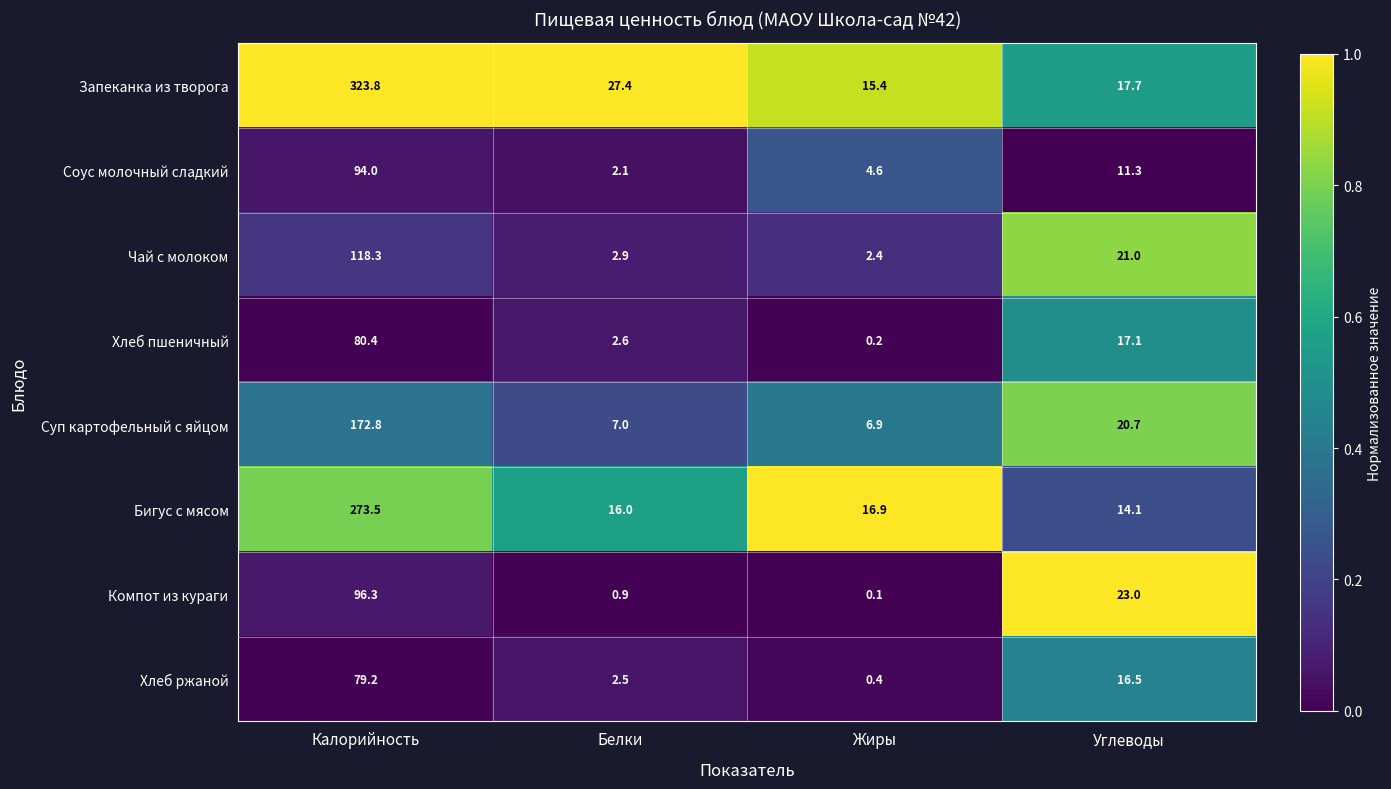

At Жиры, list the series in order from smallest to largest.

Компот из кураги, Хлеб пшеничный, Хлеб ржаной, Чай с молоком, Соус молочный сладкий, Суп картофельный с яйцом, Запеканка из творога, Бигус с мясом